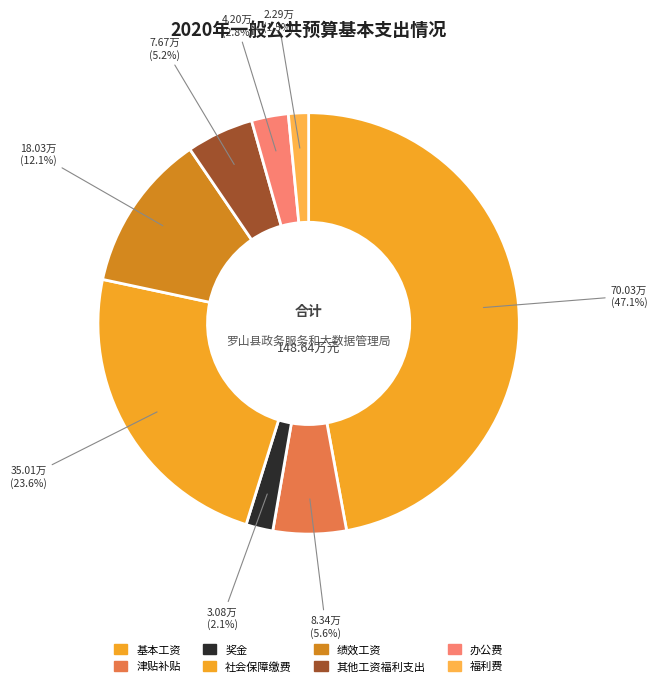

What is the ratio of the value at 办公费 to the value at 津贴补贴?

0.5